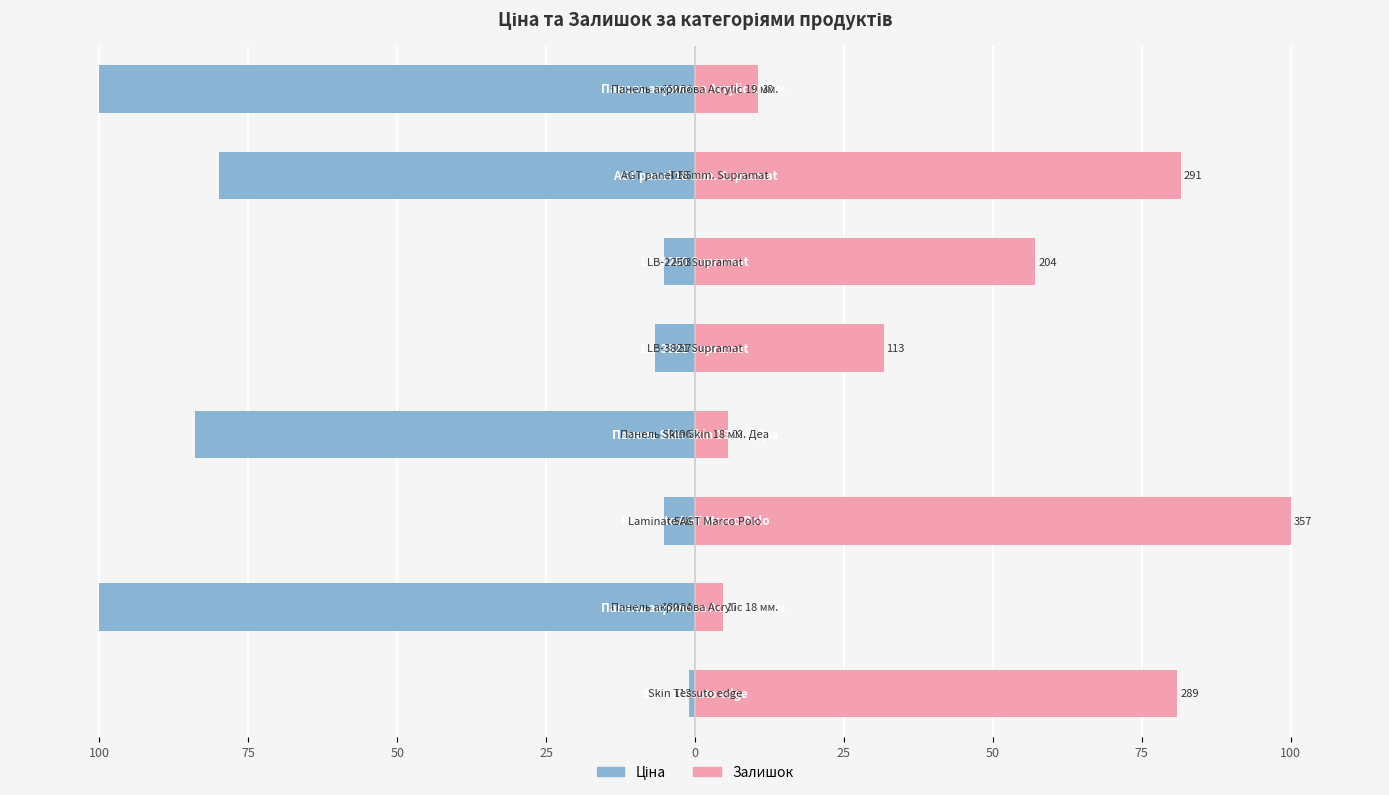

Are the bars grouped side by side (vs. stacked)?

Yes